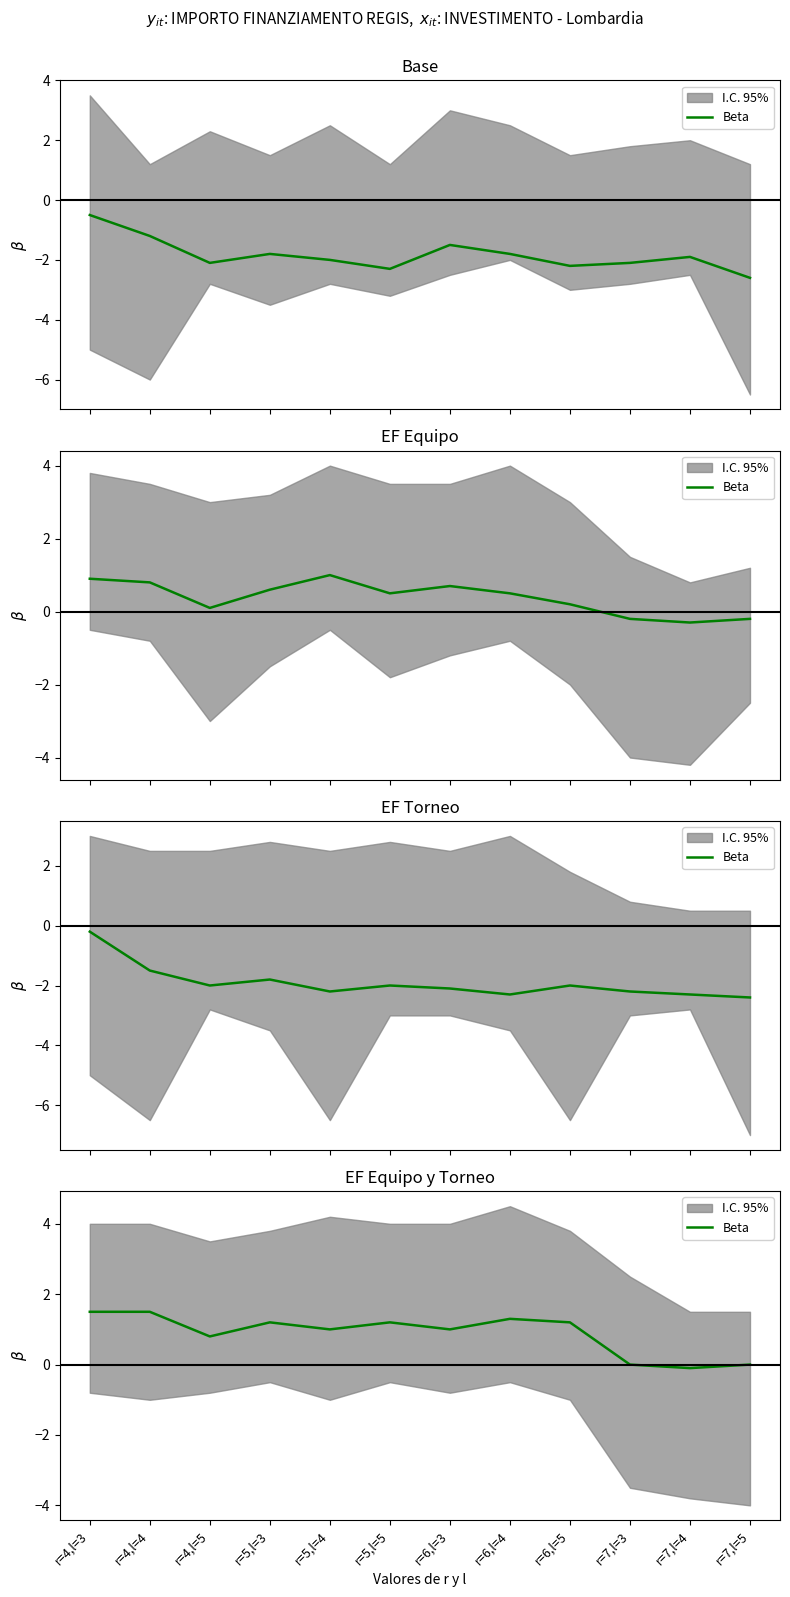

Does the chart display data point markers on the line(s)?

No